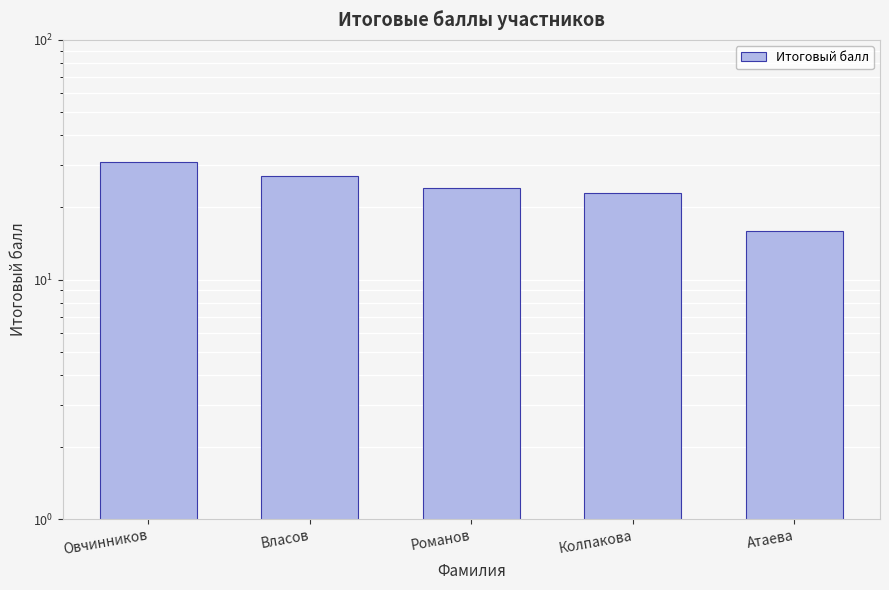

The value at Овчинников is 31. True or false?

True